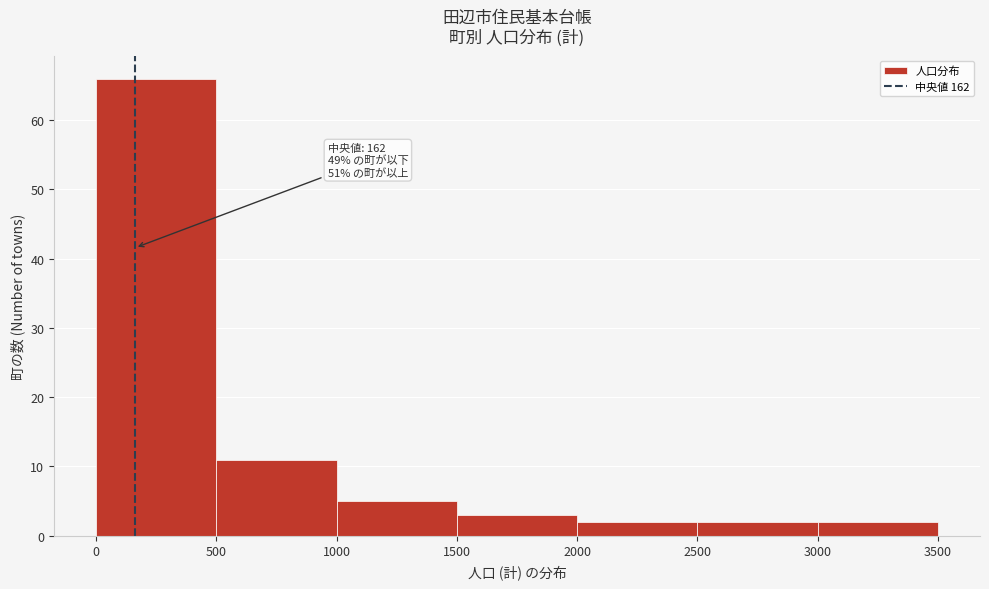

Which range on the x-axis has the tallest bar?

0 to 500